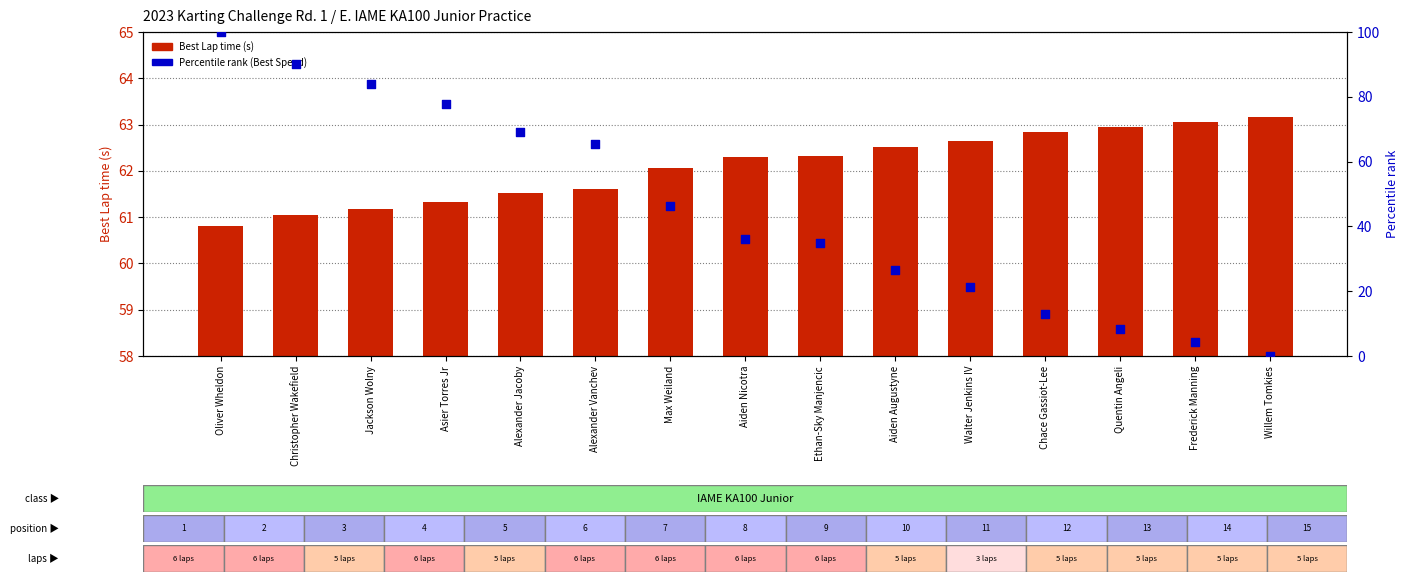

Which series reaches the maximum Y coordinate?

Percentile rank (Best Speed)